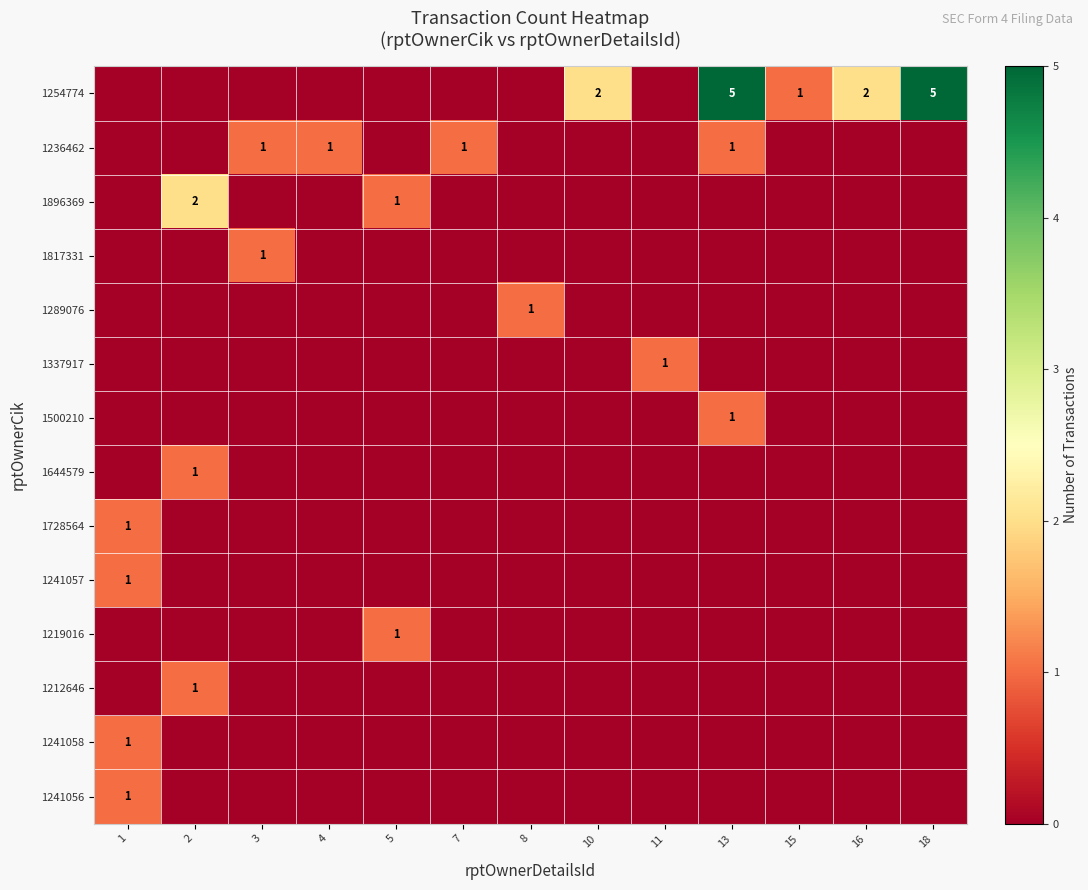

Which series has the largest total across all categories?

1254774